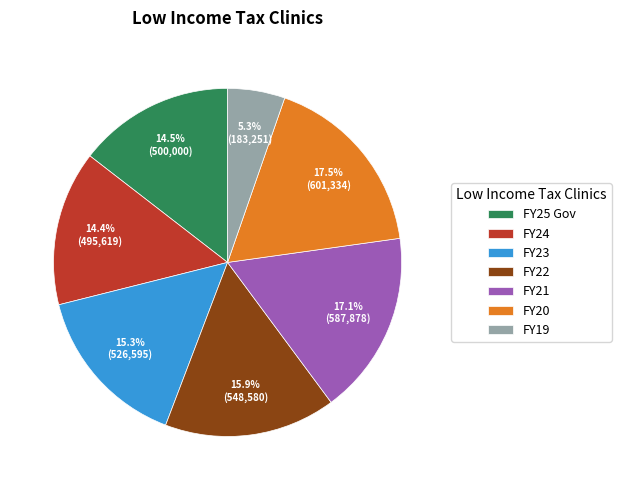

Is the sum of FY25 Gov and FY21 greater than half?

No